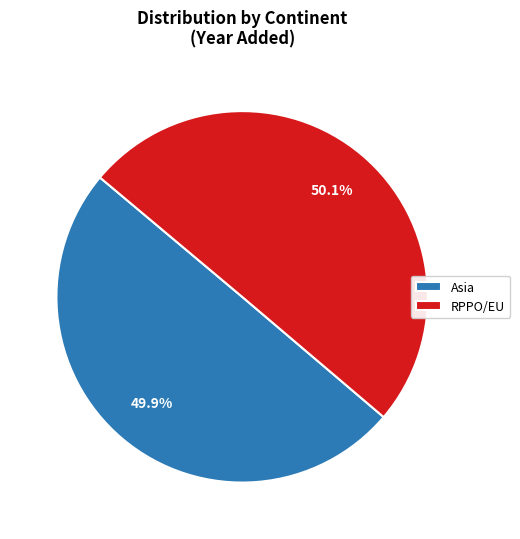

To the nearest percent, what portion does Asia represent?

50%